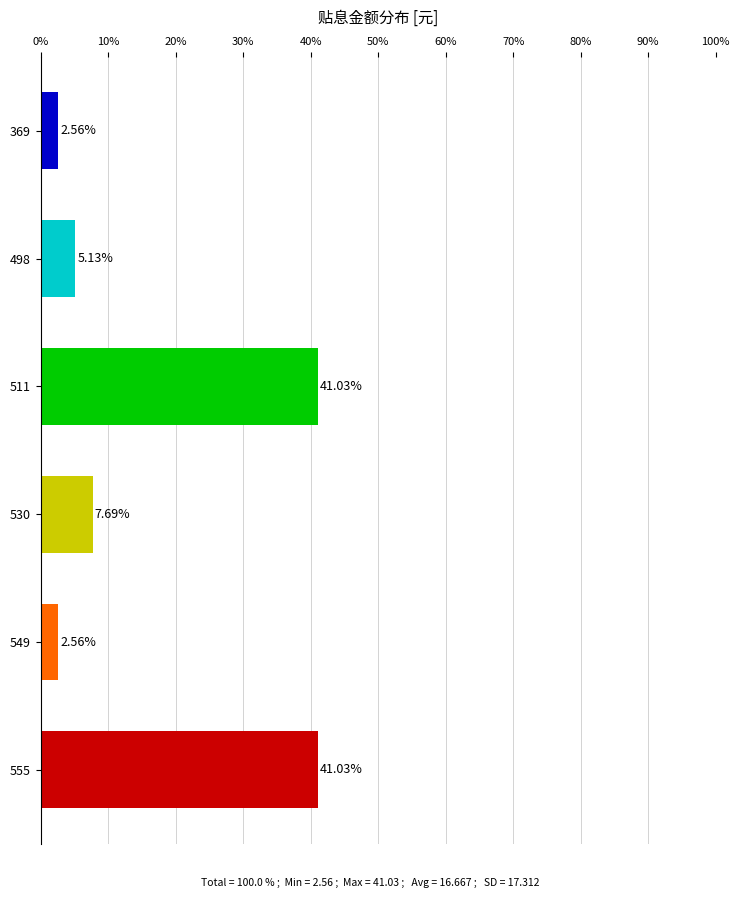

What is the change in value from 511 to 498?

-35.9